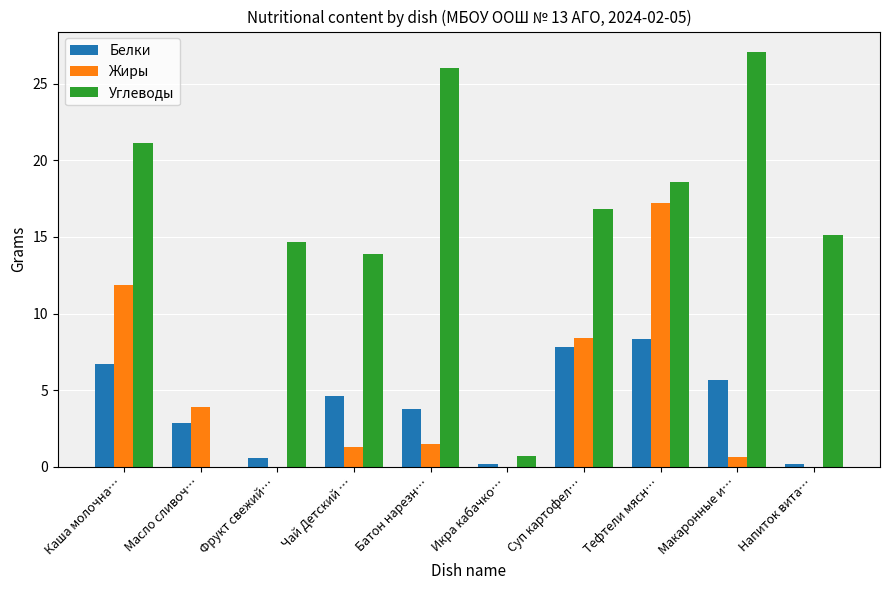

What is the sum of all Белки values?

40.8